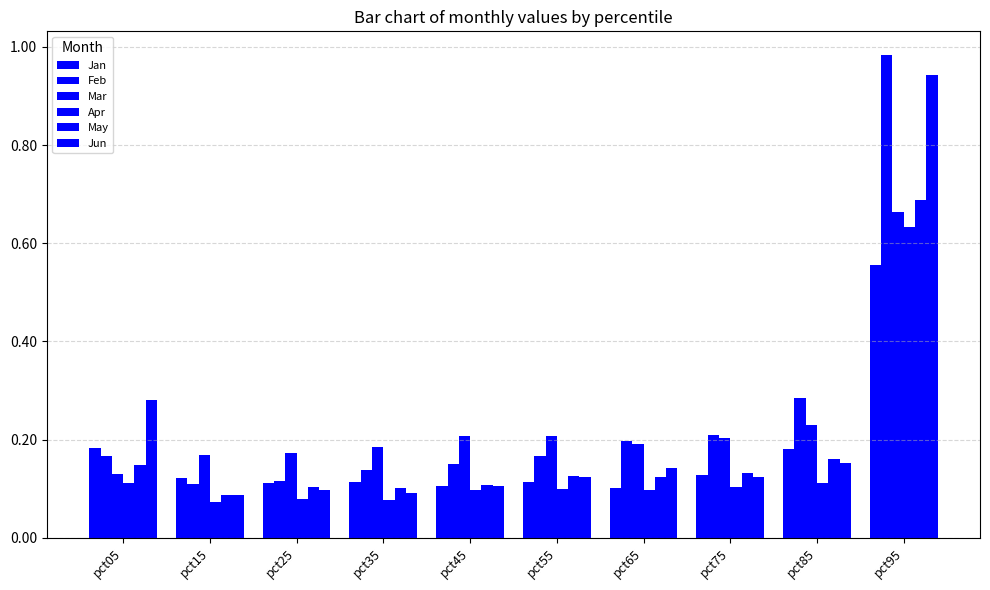

Does the chart contain any negative values?

No